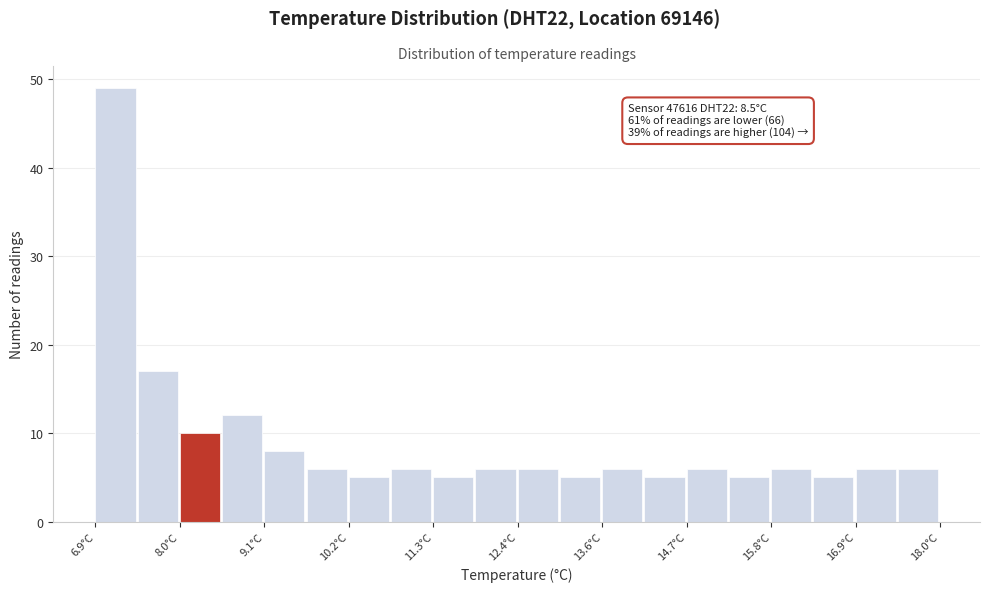

Read against the x-axis, roughly where is the centre of the tallest bar?

7.2